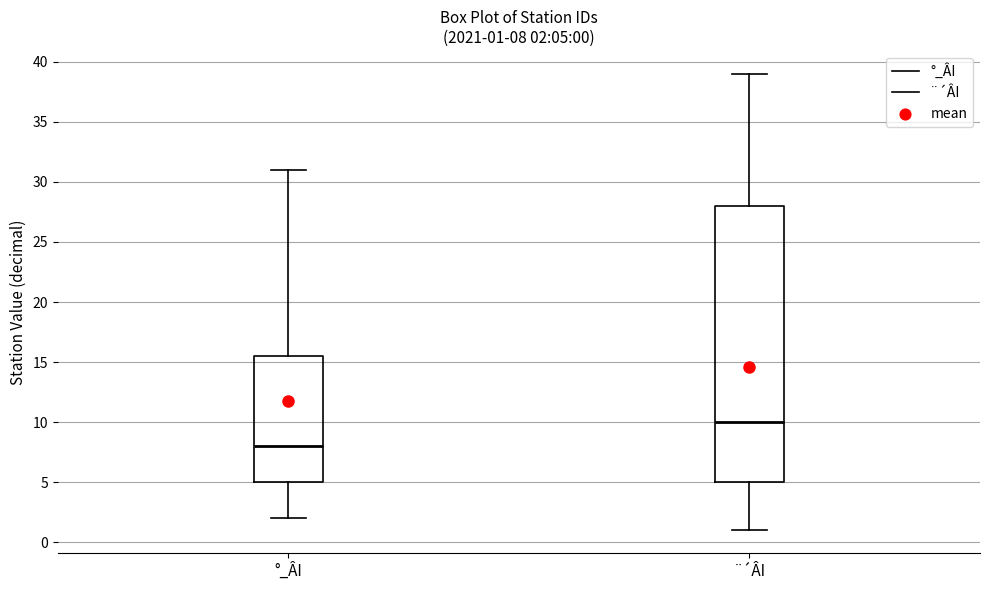

Which box has the highest median line?

¨´ÂI